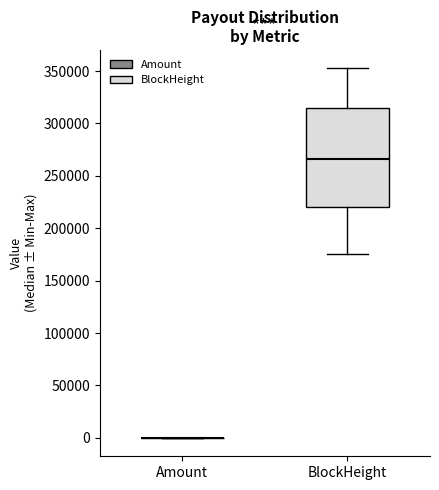

Comparing the boxes themselves (not the whiskers), which one is the tallest?

BlockHeight